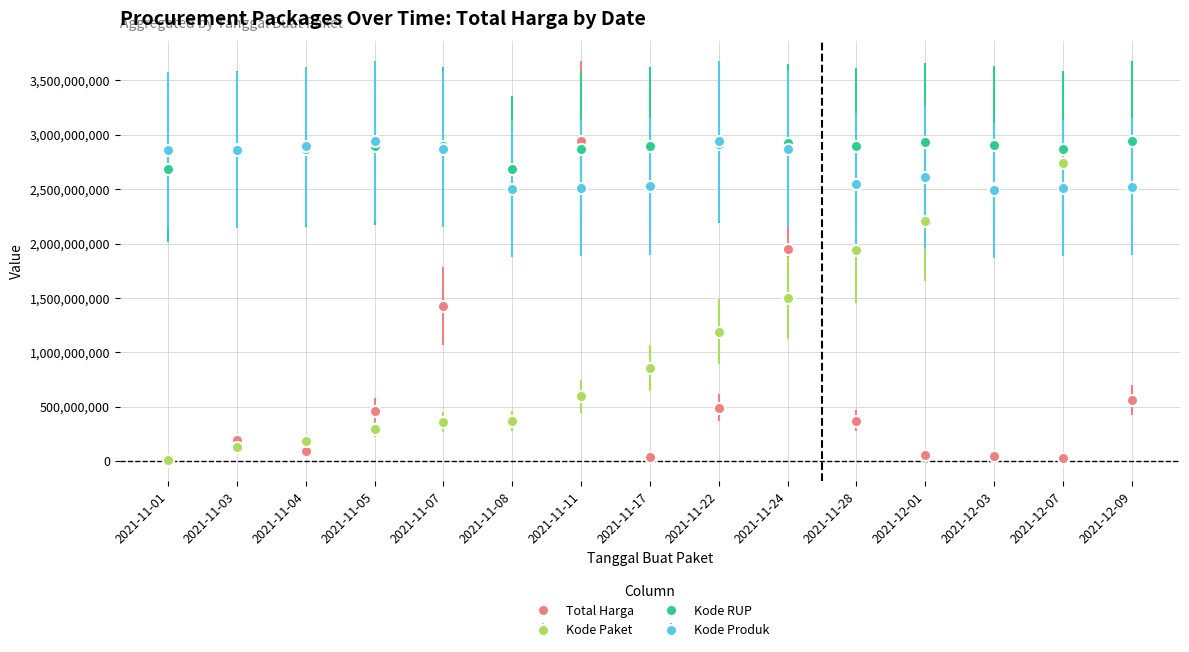

At how many categories does at least one series exceed 240248179?

15